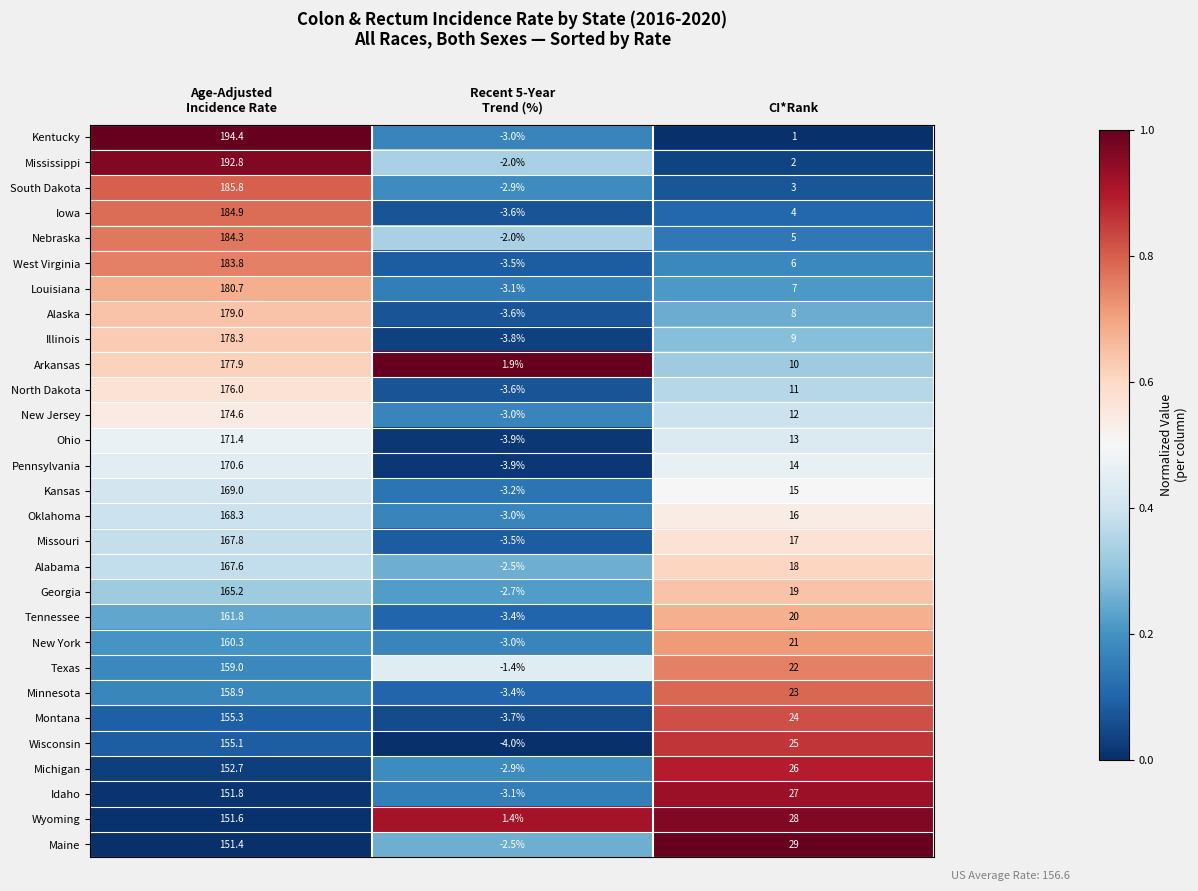

What is the average value of the New Jersey series?

61.2